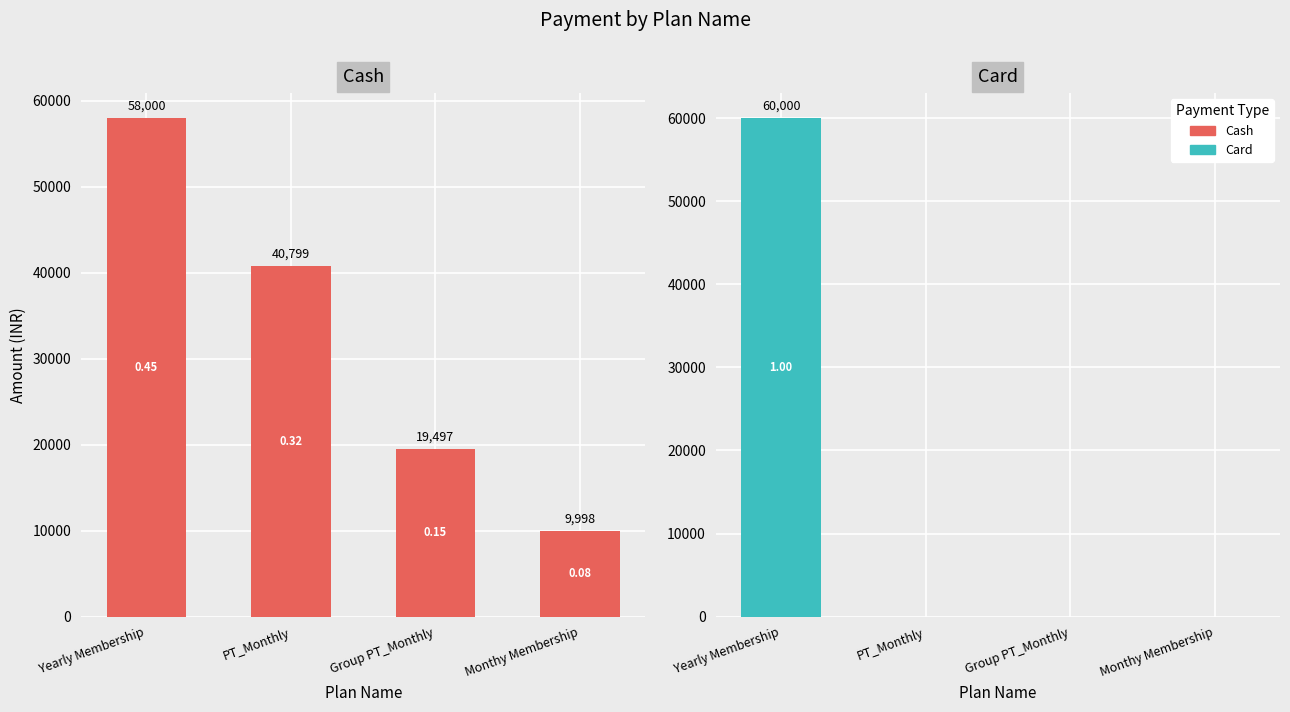

What is the maximum value for Card?

60000